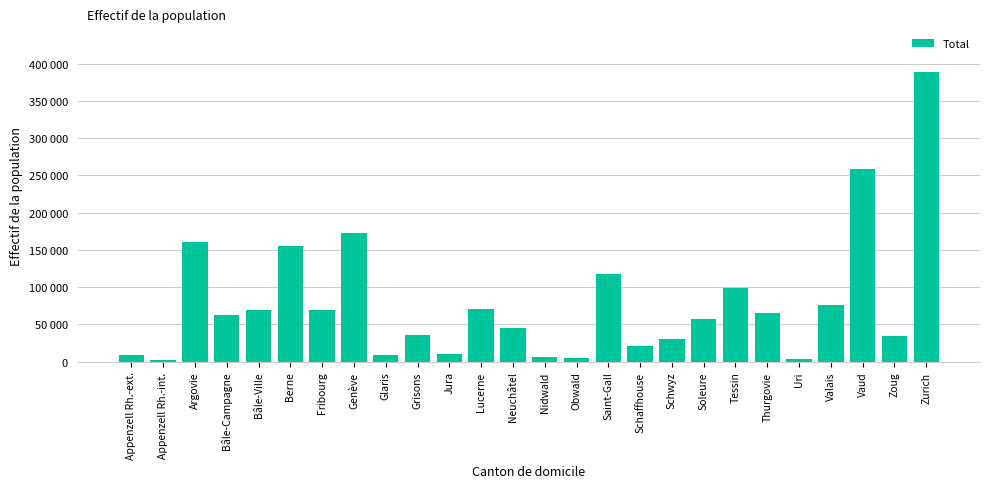

Which label corresponds to the smallest value in the chart?

Appenzell Rh.-int.